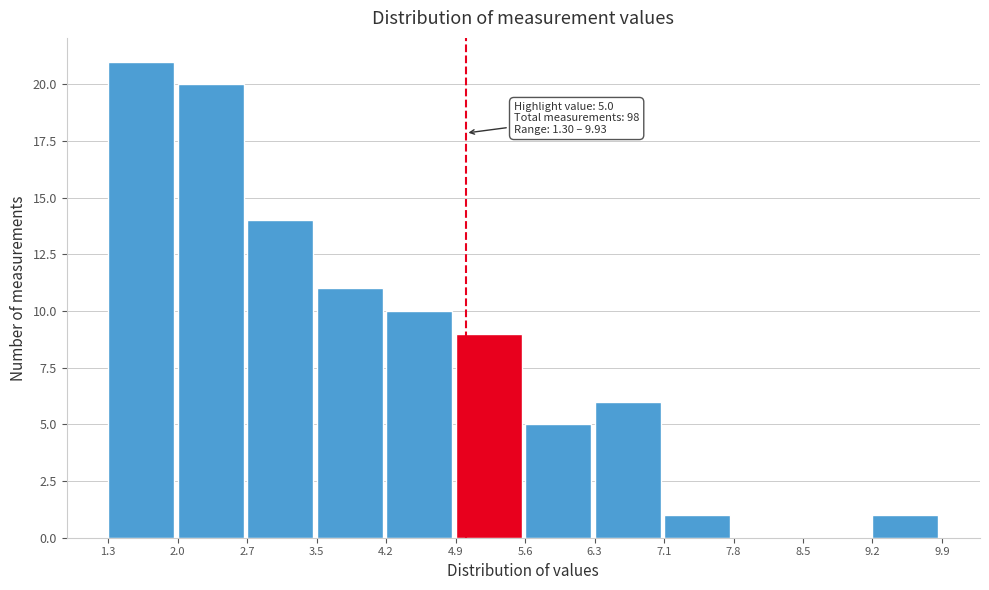

Which range on the x-axis has the tallest bar?

1.3 to 2.0